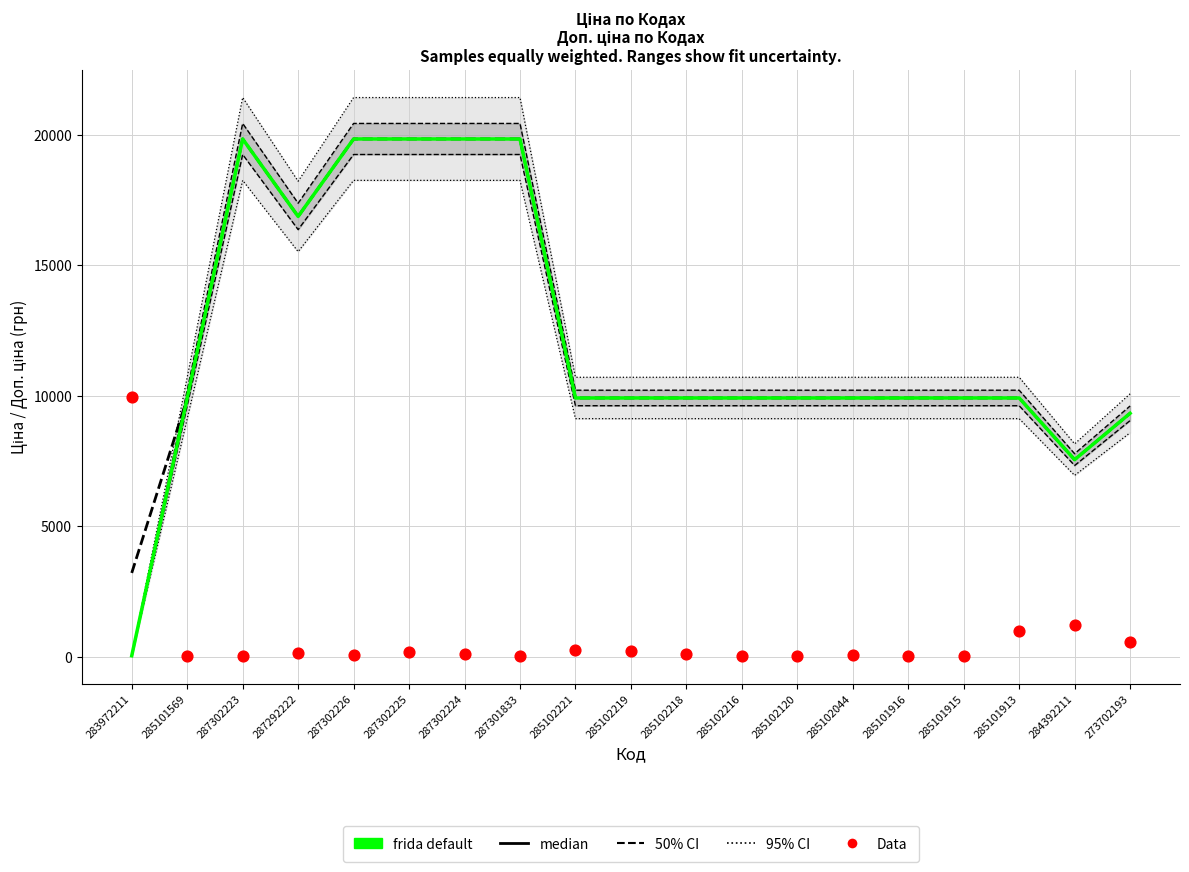

Which series has the largest total across all categories?

median